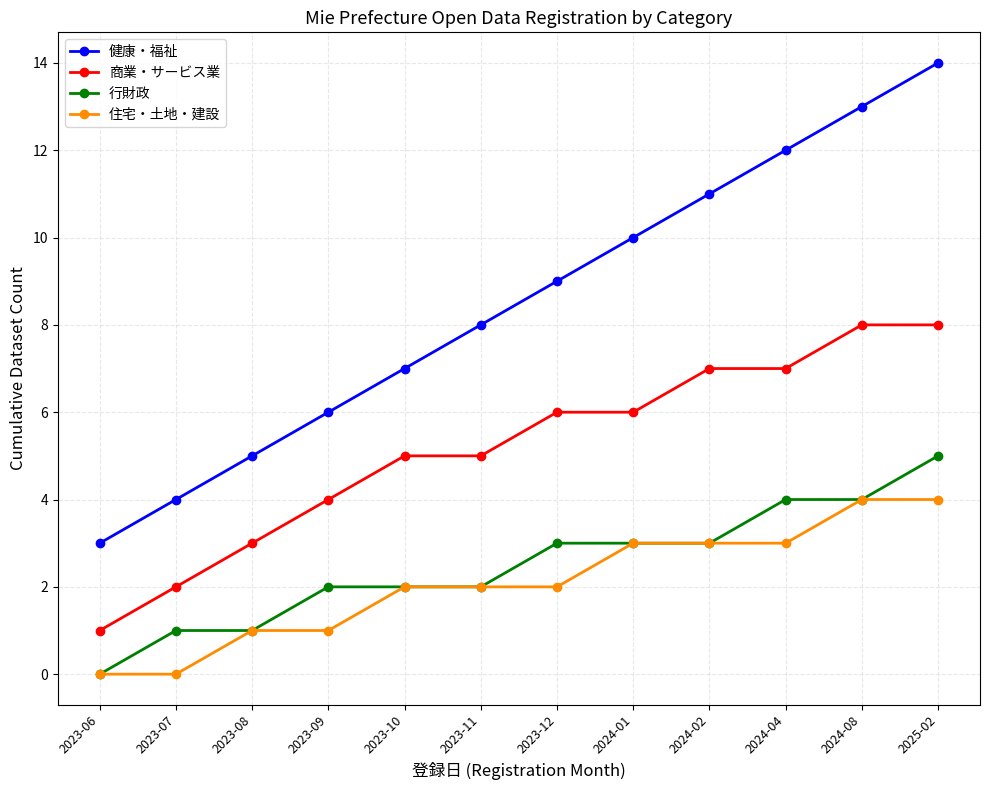

Reading left to right, transcribe all the data shown in this chart.

健康・福祉: 3	4	5	6	7	8	9	10	11	12	13	14
商業・サービス業: 1	2	3	4	5	5	6	6	7	7	8	8
行財政: 0	1	1	2	2	2	3	3	3	4	4	5
住宅・土地・建設: 0	0	1	1	2	2	2	3	3	3	4	4